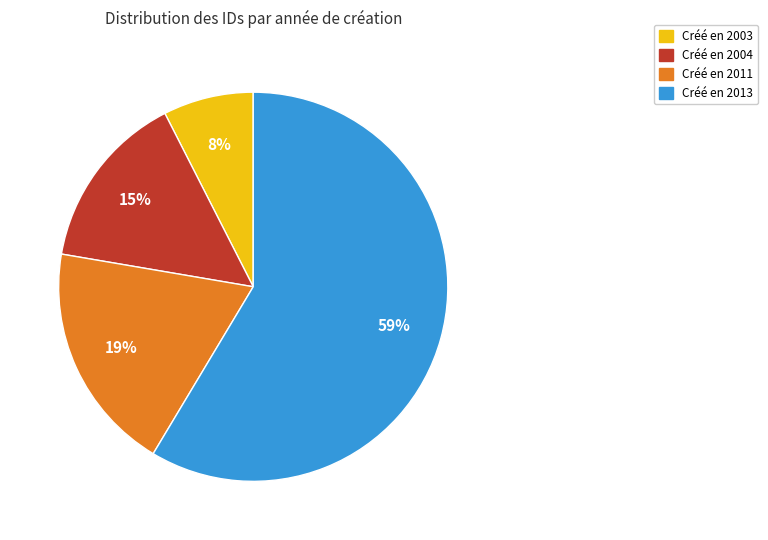

Is there any slice that represents more than half of the pie?

Yes